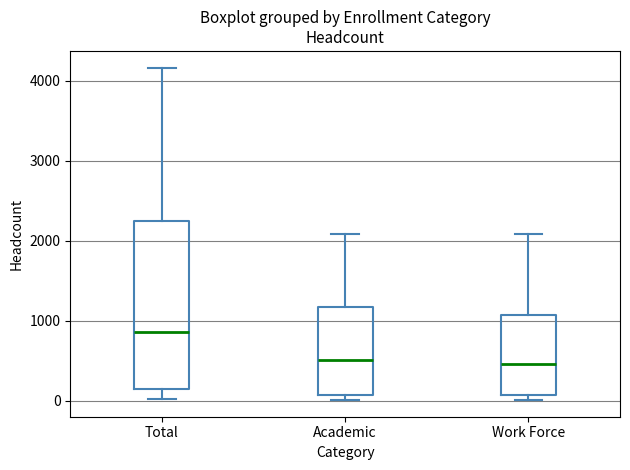

Reading left to right, transcribe this box plot: for each box, give where its median line is, the range the box spans, and where its two whiskers end, as read against the y-axis. The values are not printed on the chart, so give them approximately, as read against the axis.

Total: median 900, box 100 to 2300, whiskers 0 to 4200
Academic: median 500, box 100 to 1200, whiskers 0 to 2100
Work Force: median 500, box 100 to 1100, whiskers 0 to 2100